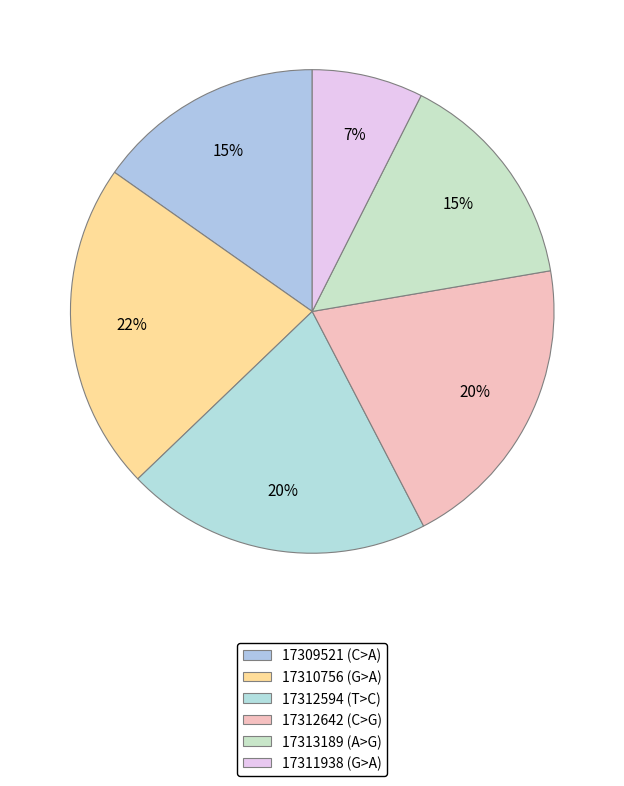

Combined, do 17312642 (C>G) and 17313189 (A>G) account for over 50%?

No